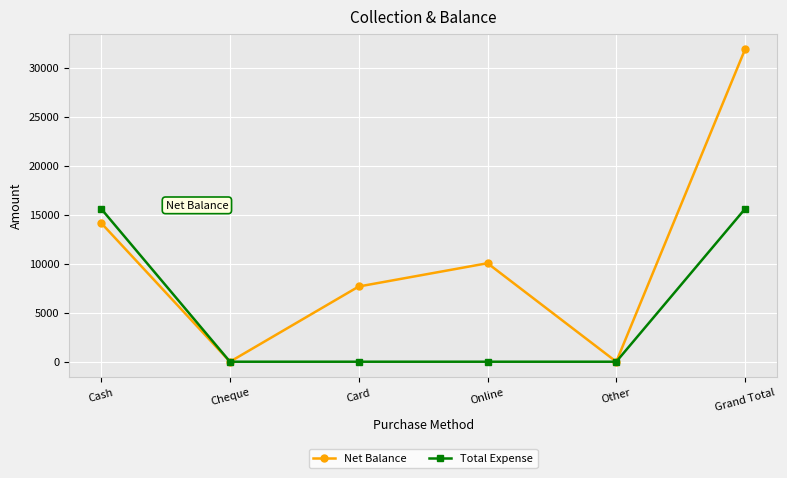

How many interior local valleys does the Net Balance series have?

2